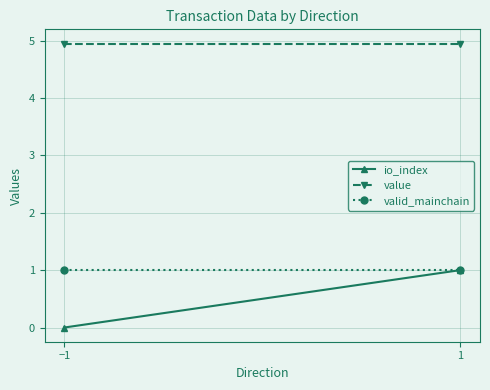

Which series has the largest range (max minus min)?

io_index